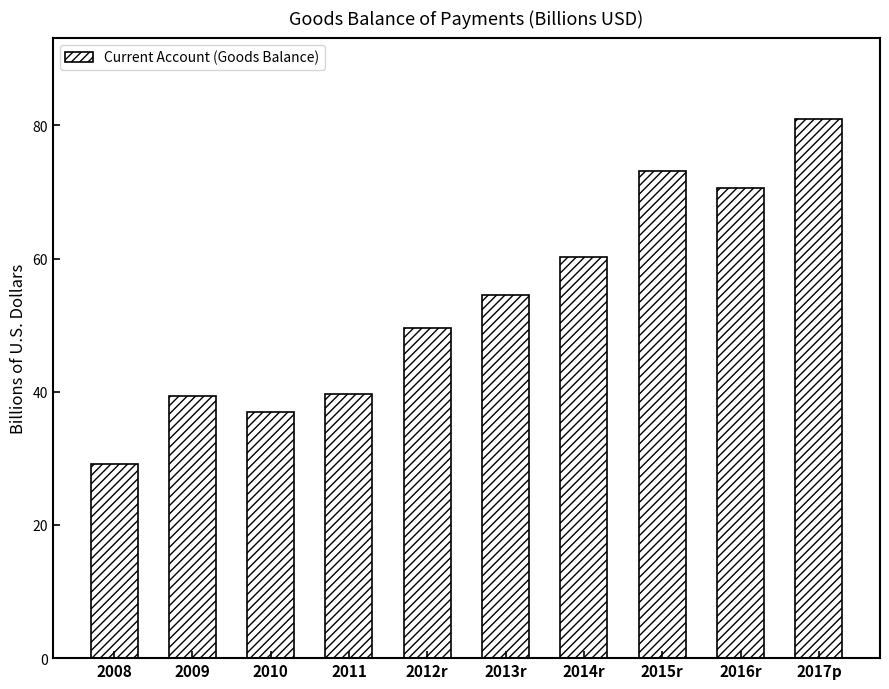

What is the change in value from 2011 to 2016r?

+31.0